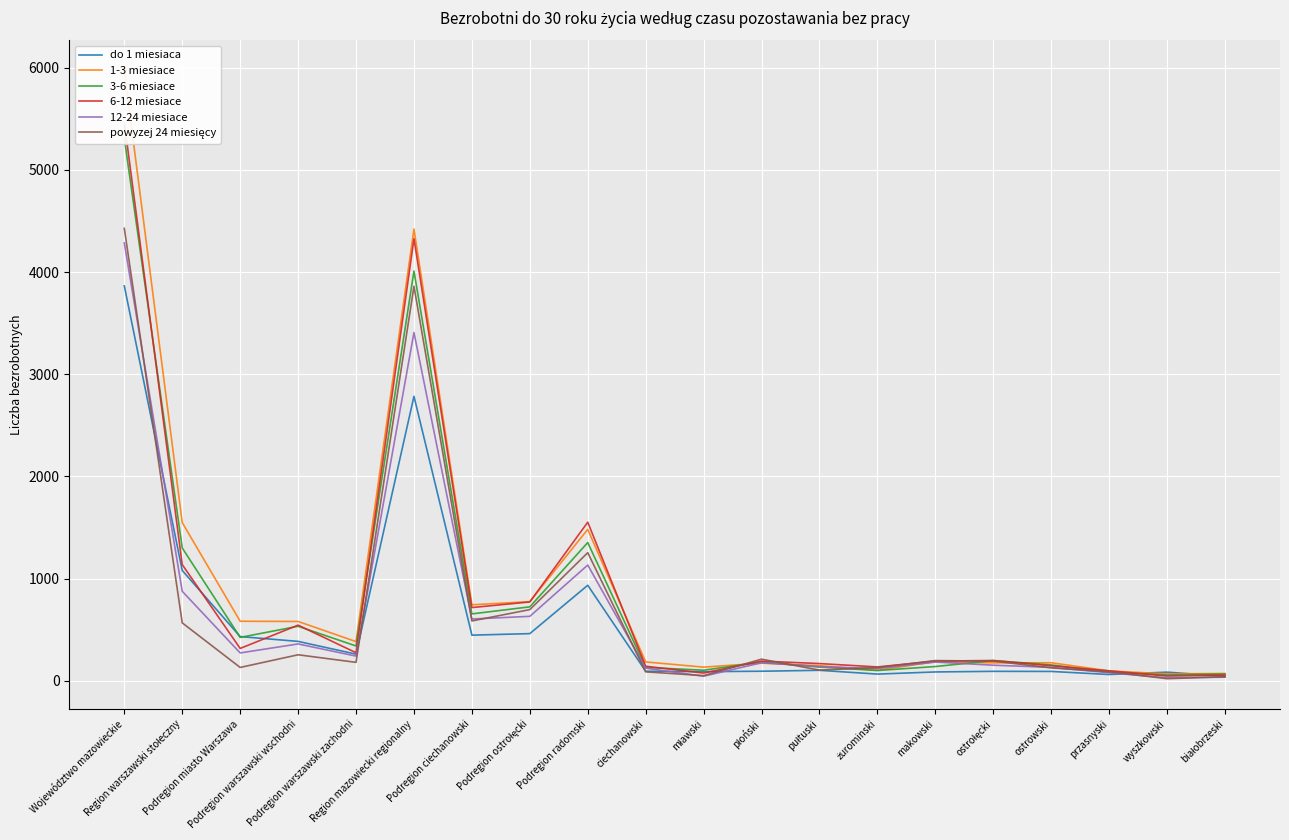

Which series changed the most between ostrowski and białobrzeski?

1-3 miesiace